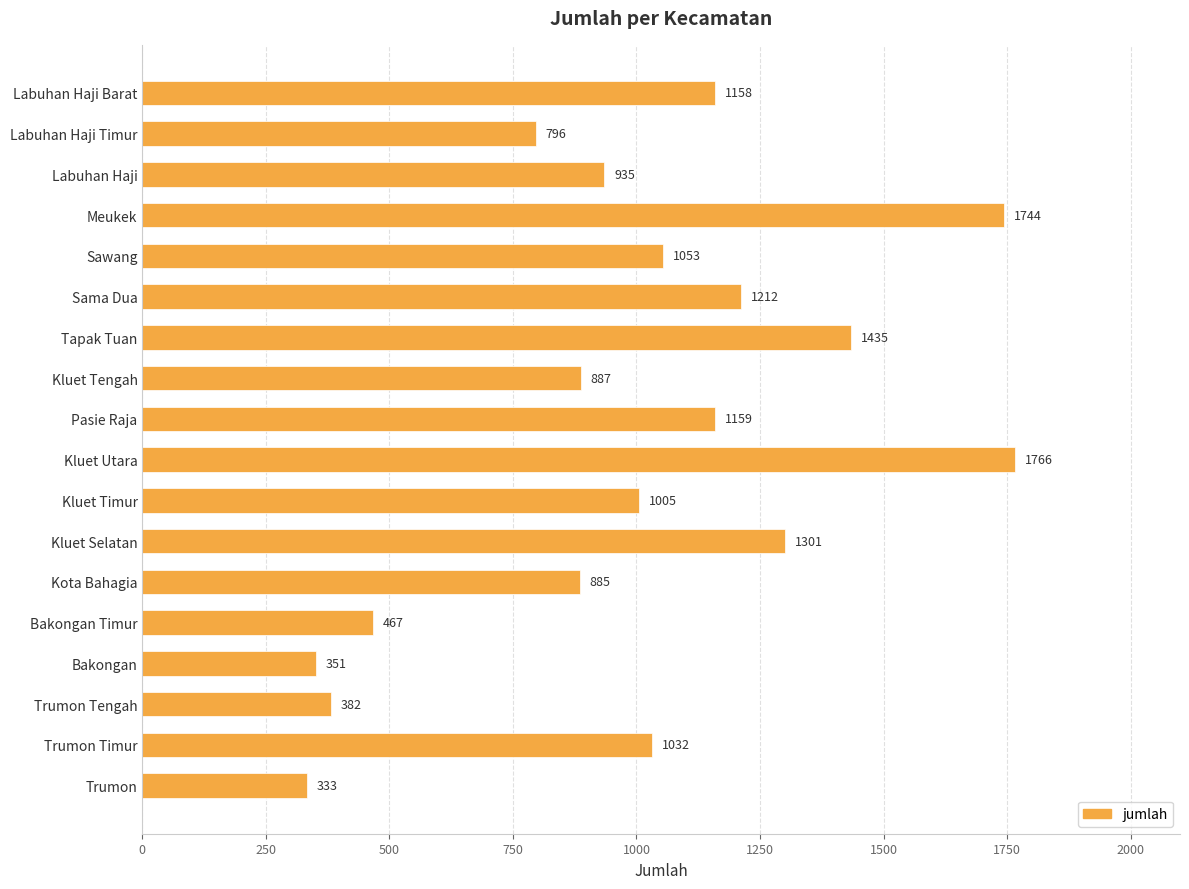

Rank the categories by value from highest to lowest.

Kluet Utara, Meukek, Tapak Tuan, Kluet Selatan, Sama Dua, Pasie Raja, Labuhan Haji Barat, Sawang, Trumon Timur, Kluet Timur, Labuhan Haji, Kluet Tengah, Kota Bahagia, Labuhan Haji Timur, Bakongan Timur, Trumon Tengah, Bakongan, Trumon